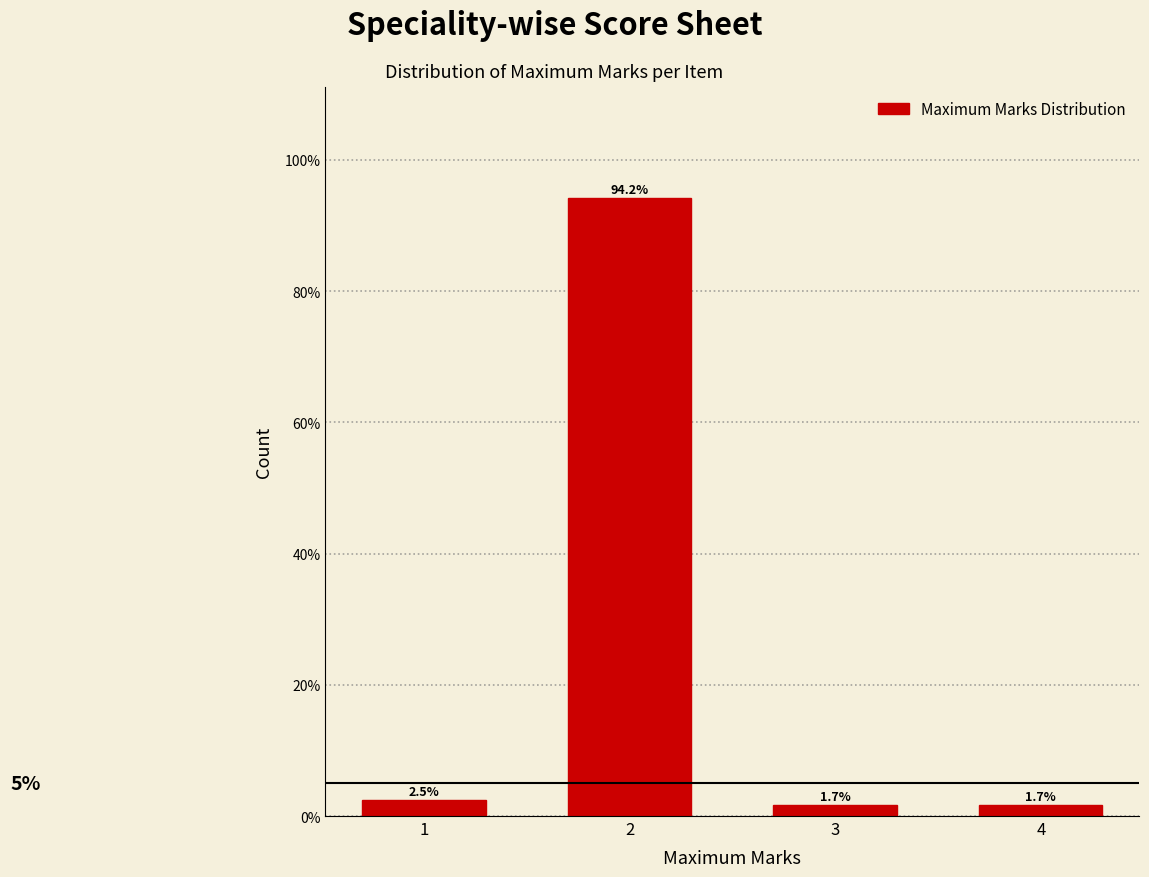

Reading left to right, list all the values displayed in this chart.

2.5	94.2	1.7	1.7